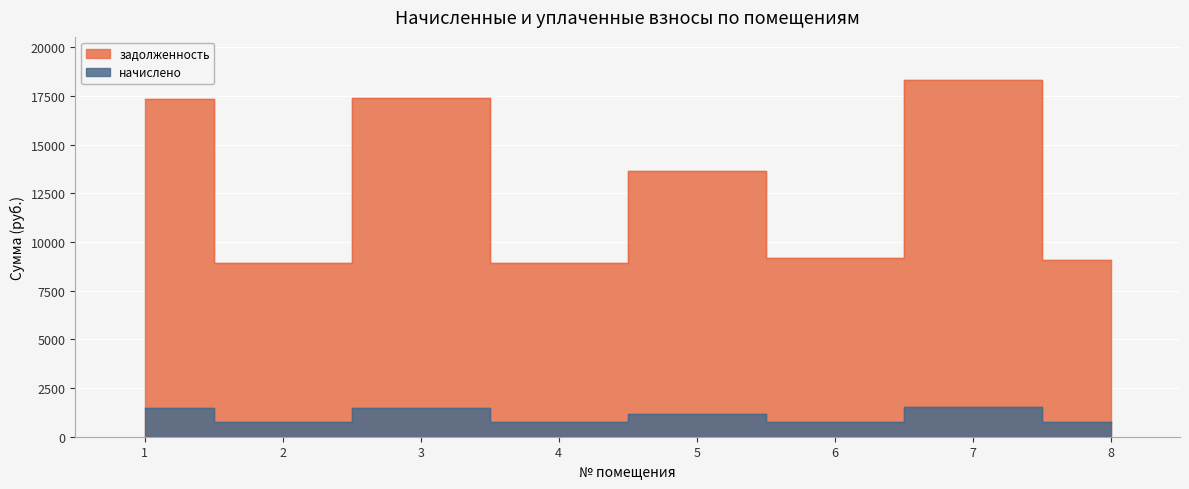

At which label is задолженность closest to 13622?

5